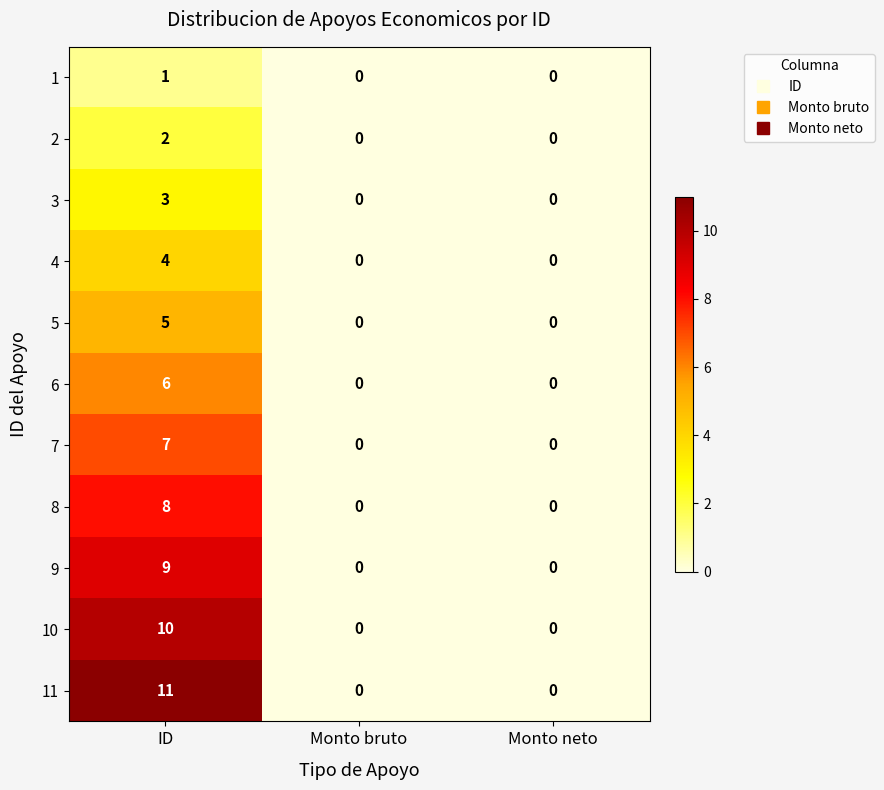

True or false: 4 has a value of 0 at Monto neto.

True